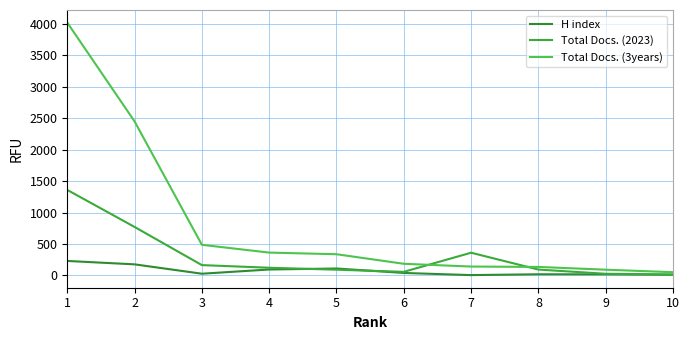

Which category has the lowest value in the Total Docs. (3years) series?

10